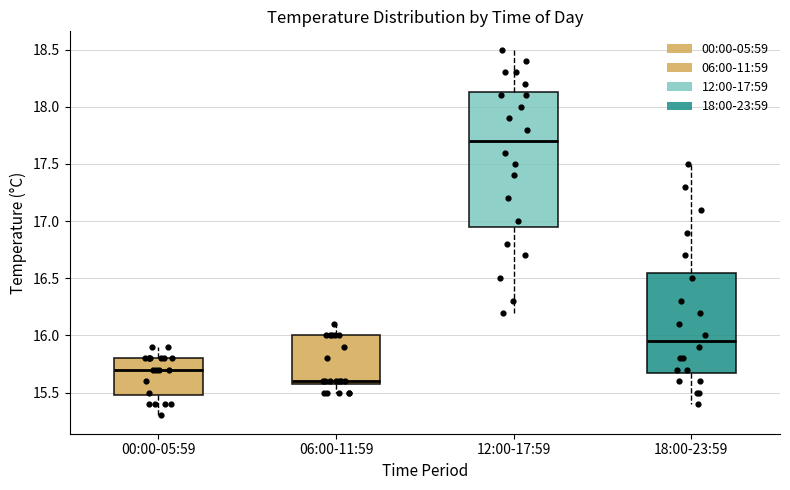

Which box's median line is the lowest?

06:00-11:59